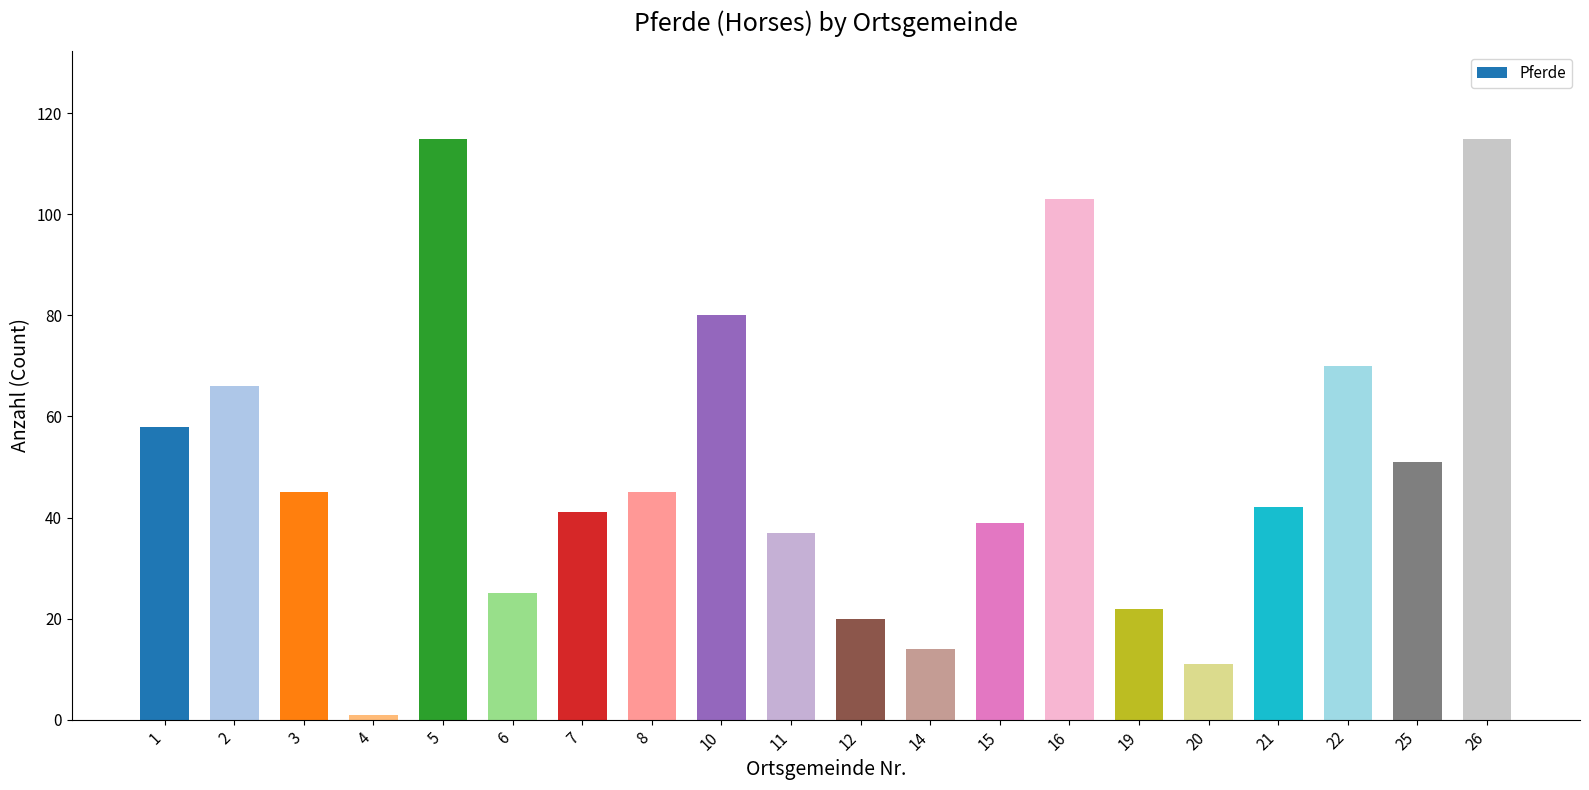

What is the maximum value shown in the chart?

115